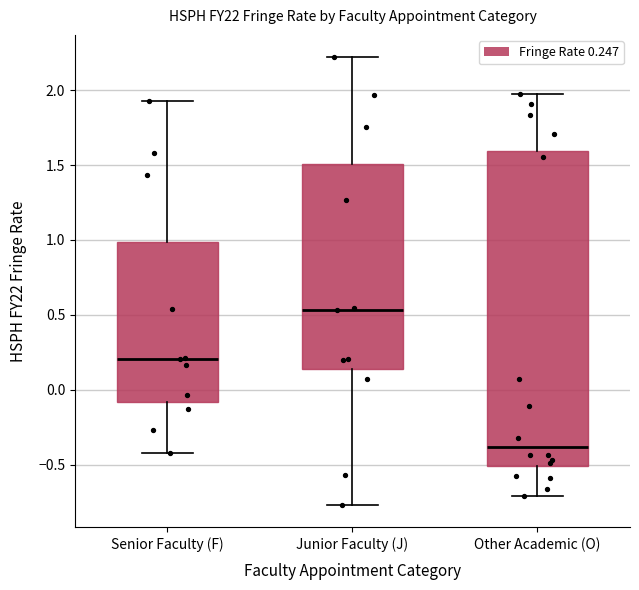

Comparing the boxes themselves (not the whiskers), which one is the tallest?

Other Academic (O)